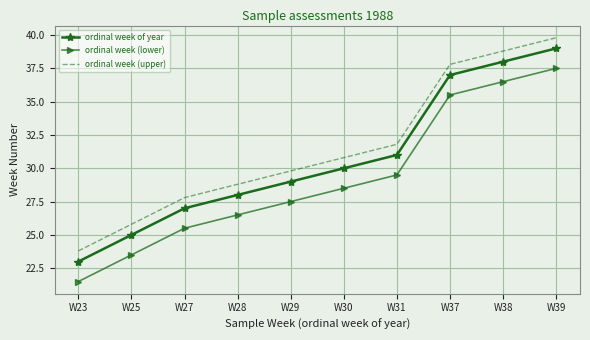

Is the value of ordinal week (lower) at W27 greater than the value of ordinal week (upper) at W30?

No